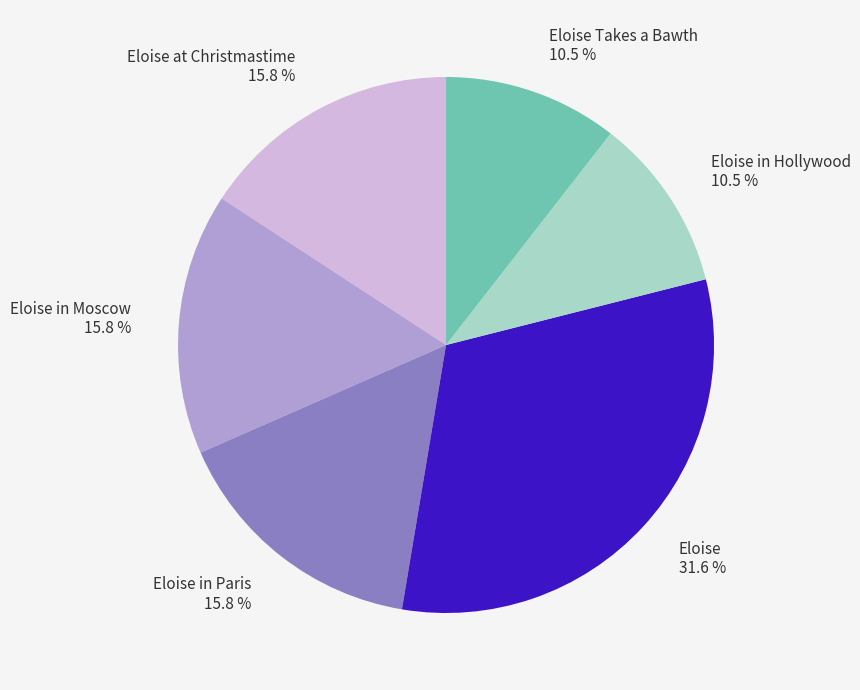

Which category has the biggest portion of the pie?

Eloise 31.6 %